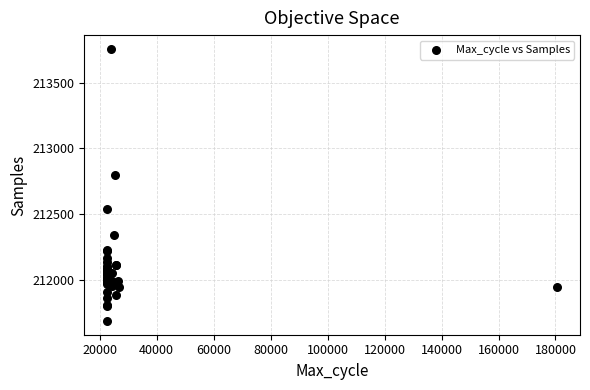

What Y value in the scatter plot is closest to 212721?

212797